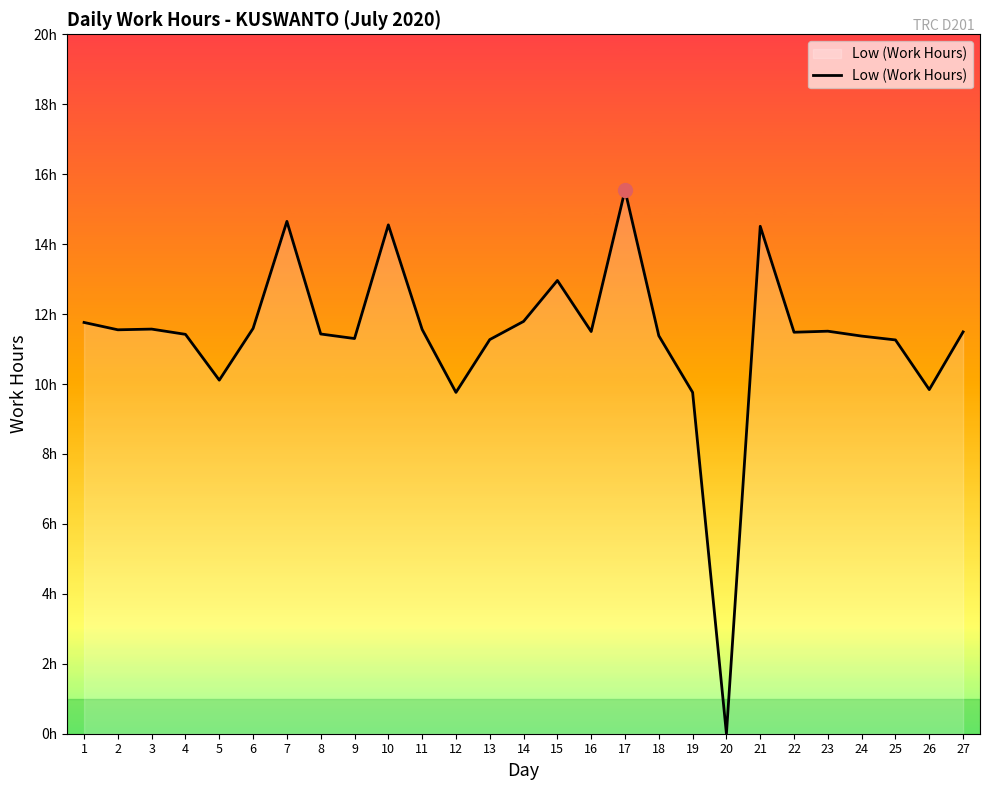

What is the change in value from 15 to 24?

-1.6